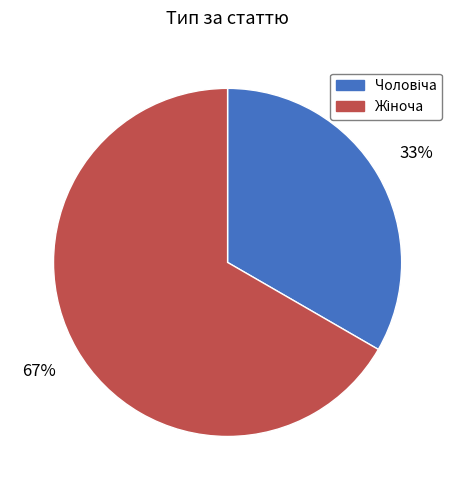

To the nearest percent, what is the average slice percentage?

50%